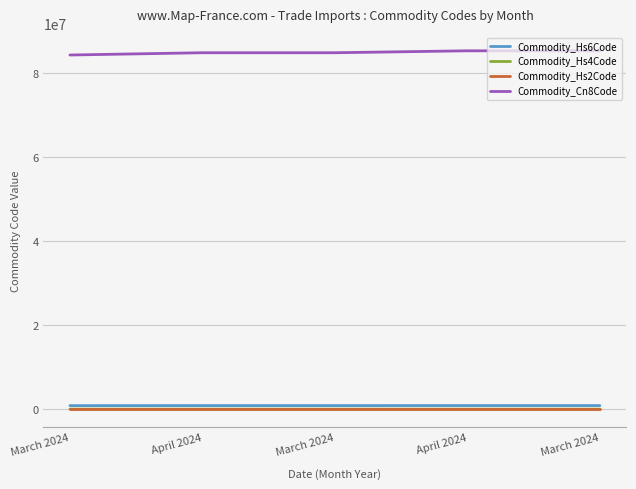

What is the average value of the Commodity_Cn8Code series?

84788138